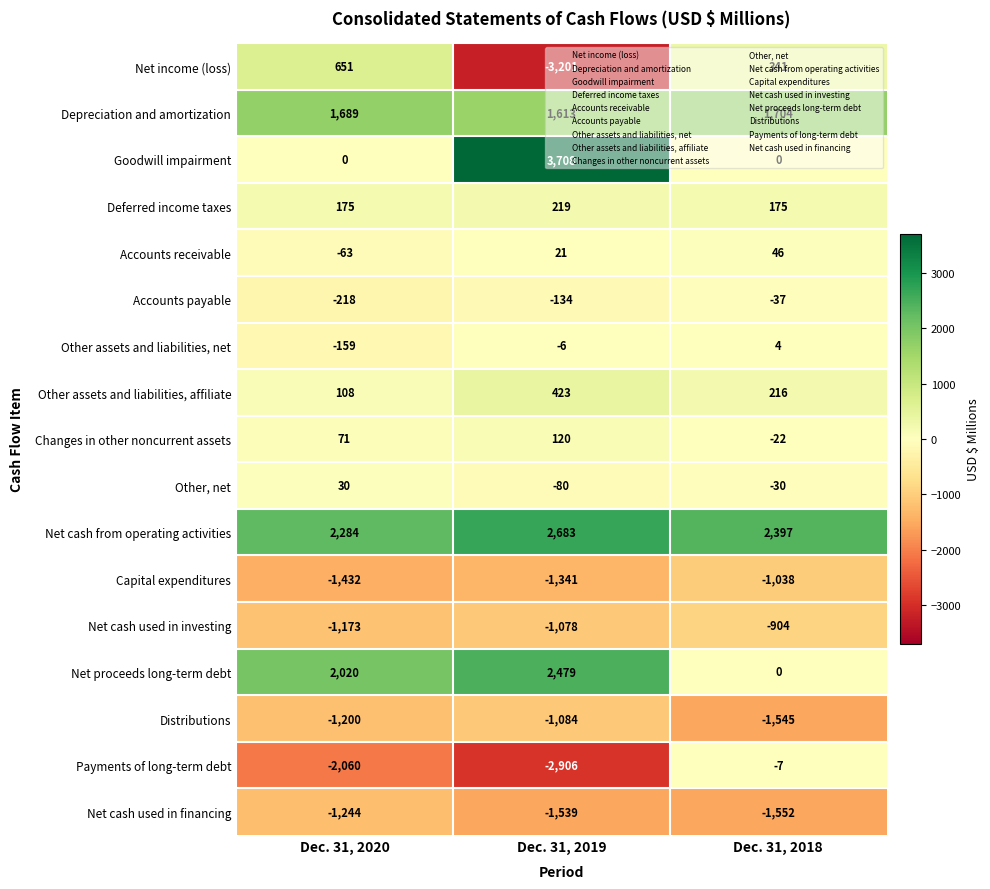

At how many categories does at least one series exceed 183?

3